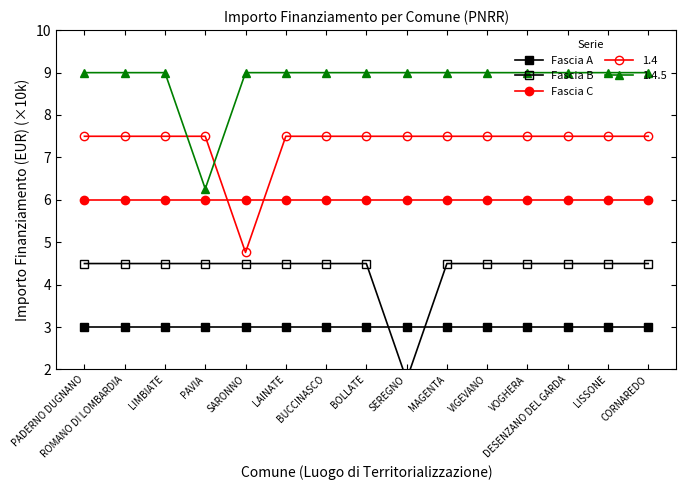

Read the Fascia A value at ROMANO DI LOMBARDIA.

3.0